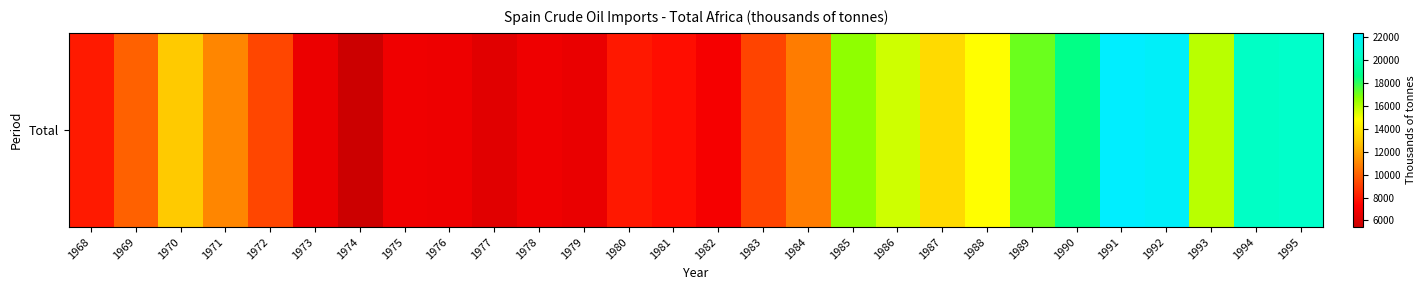

What is the difference between the values at 1991 and 1995?

1918.6